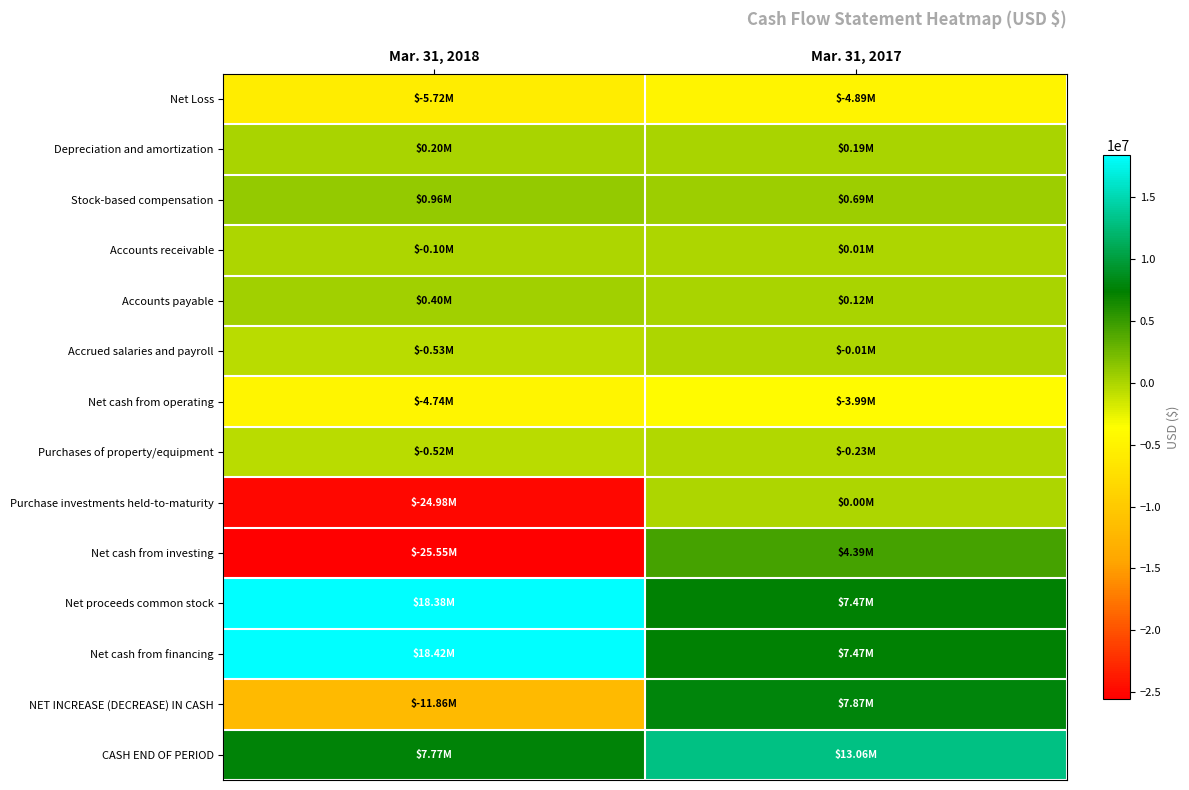

Reading left to right, extract all data points from this chart.

Net Loss: Mar. 31, 2018=-5716000	Mar. 31, 2017=-4894000
Depreciation and amortization: Mar. 31, 2018=195000	Mar. 31, 2017=188000
Stock-based compensation: Mar. 31, 2018=963000	Mar. 31, 2017=693000
Accounts receivable: Mar. 31, 2018=-95000	Mar. 31, 2017=11000
Accounts payable: Mar. 31, 2018=403000	Mar. 31, 2017=123000
Accrued salaries and payroll: Mar. 31, 2018=-526000	Mar. 31, 2017=-8000
Net cash from operating: Mar. 31, 2018=-4737000	Mar. 31, 2017=-3990000
Purchases of property/equipment: Mar. 31, 2018=-519000	Mar. 31, 2017=-233000
Purchase investments held-to-maturity: Mar. 31, 2018=-24985000	Mar. 31, 2017=0
Net cash from investing: Mar. 31, 2018=-25547000	Mar. 31, 2017=4389000
Net proceeds common stock: Mar. 31, 2018=18381000	Mar. 31, 2017=7471000
Net cash from financing: Mar. 31, 2018=18424000	Mar. 31, 2017=7471000
NET INCREASE (DECREASE) IN CASH: Mar. 31, 2018=-11857000	Mar. 31, 2017=7873000
CASH END OF PERIOD: Mar. 31, 2018=7767000	Mar. 31, 2017=13057000